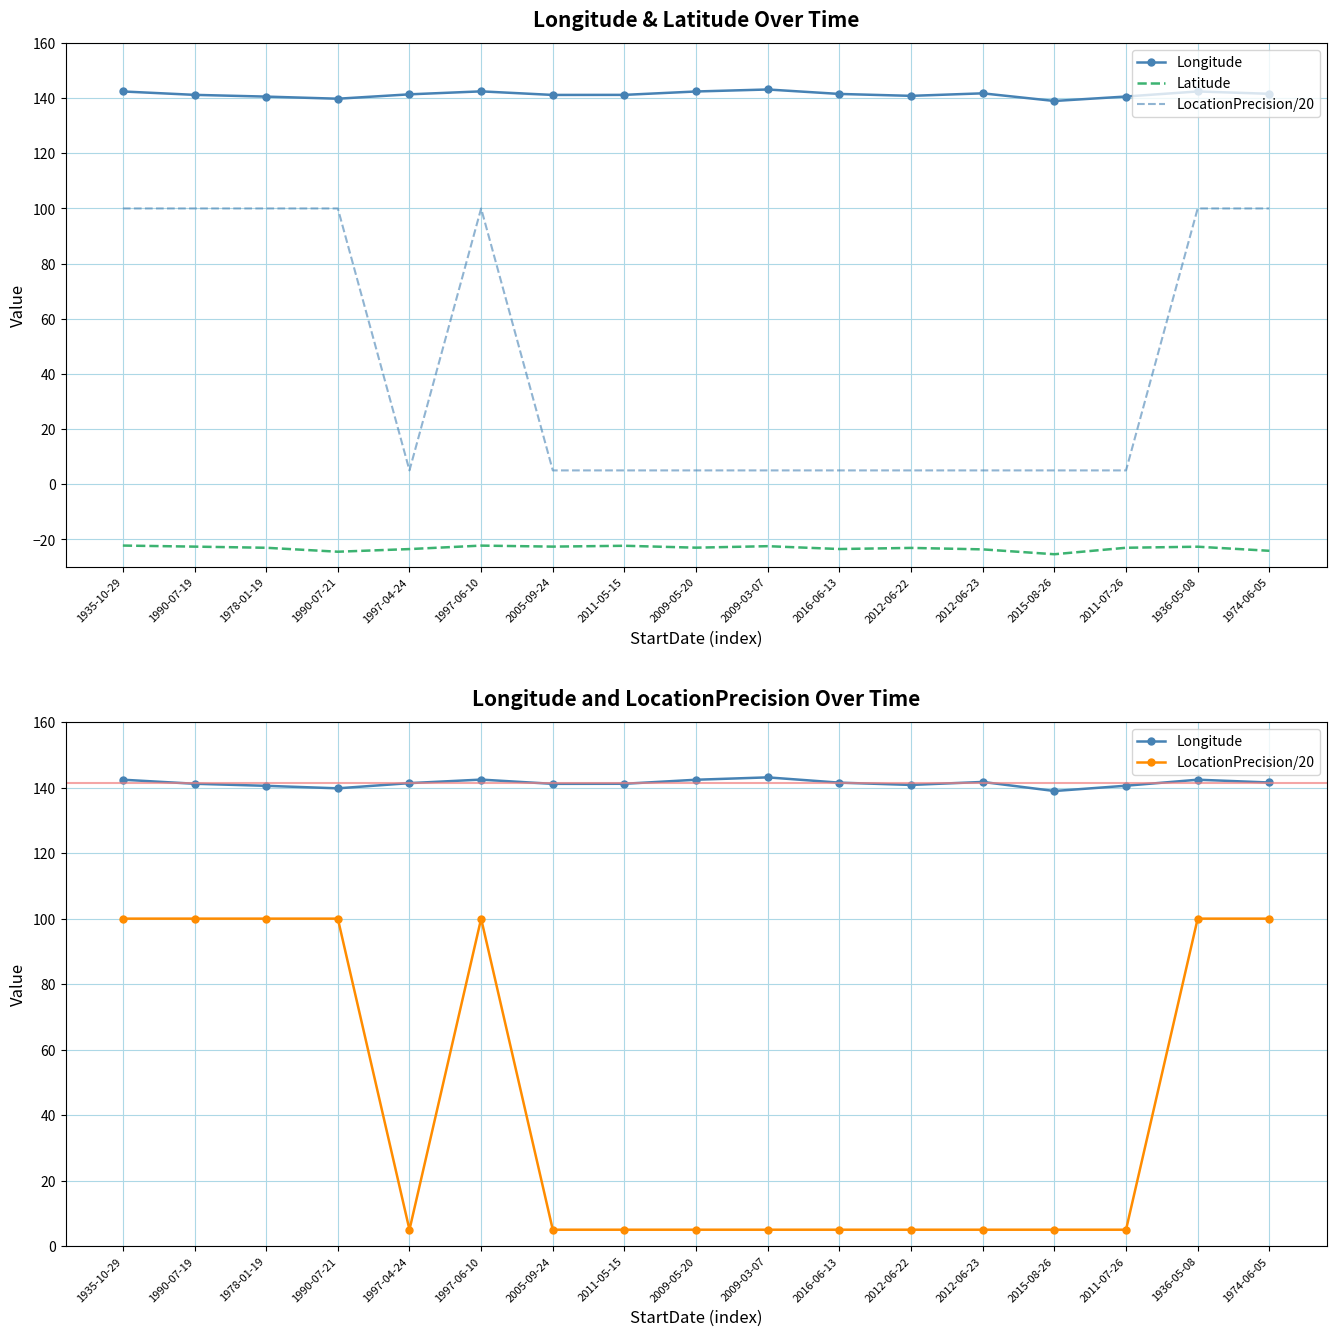

At 2009-05-20, list the series in order from largest to smallest.

Longitude, LocationPrecision/20, Latitude